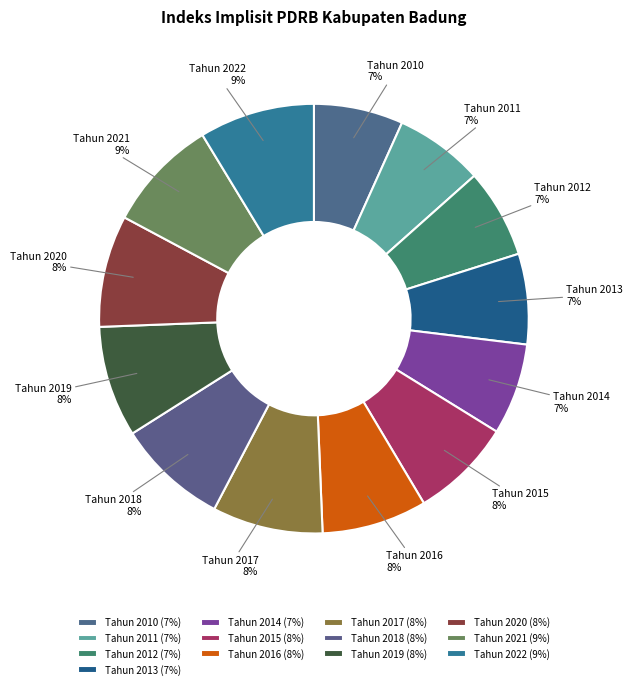

Do Tahun 2010 and Tahun 2016 together represent more than half of the pie?

No